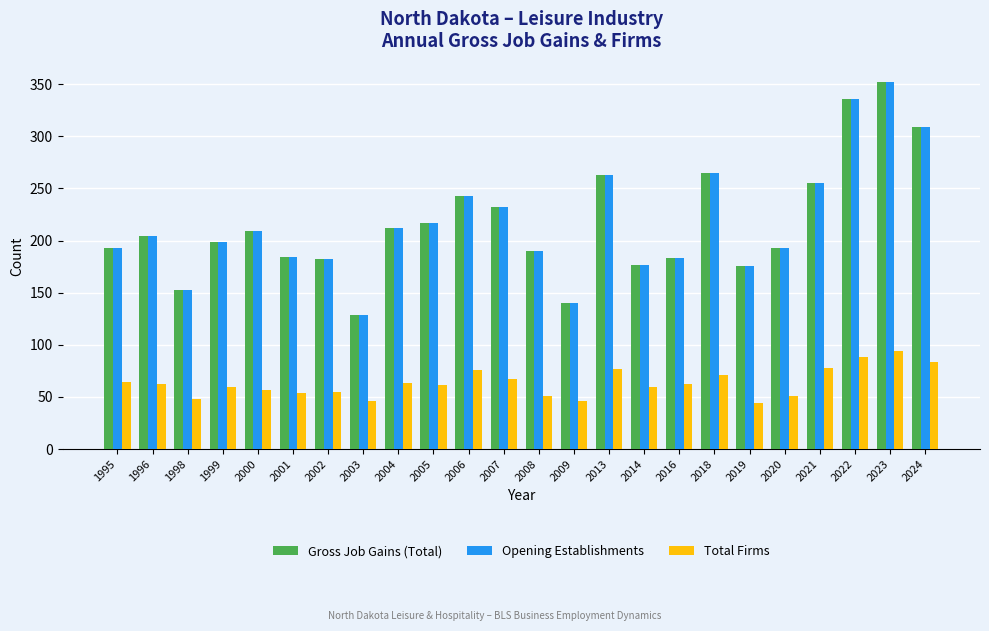

How many data points does each series have?

24